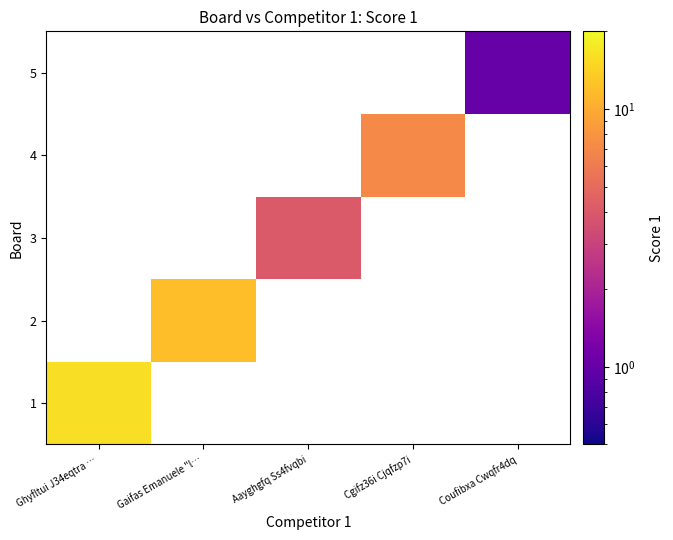

At which category does the chart reach its minimum across all series?

Coufibxa Cwqfr4dq